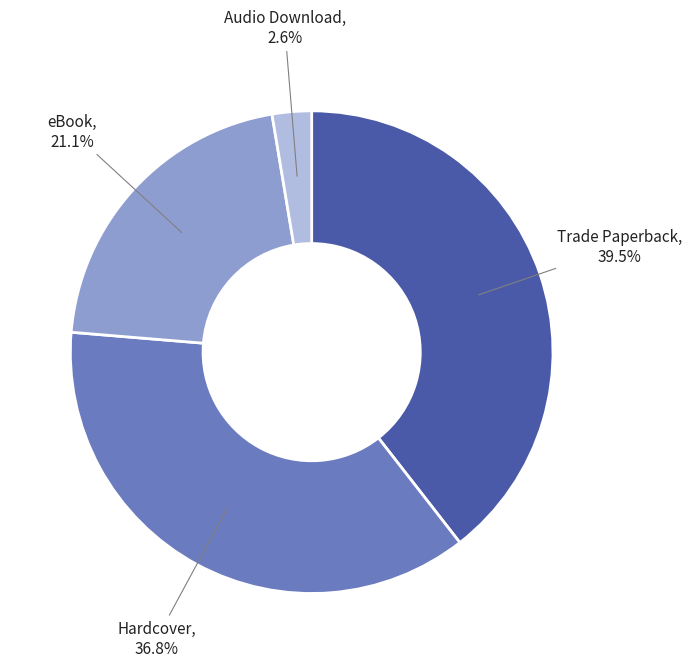

To the nearest percent, what portion does Audio Download represent?

3%